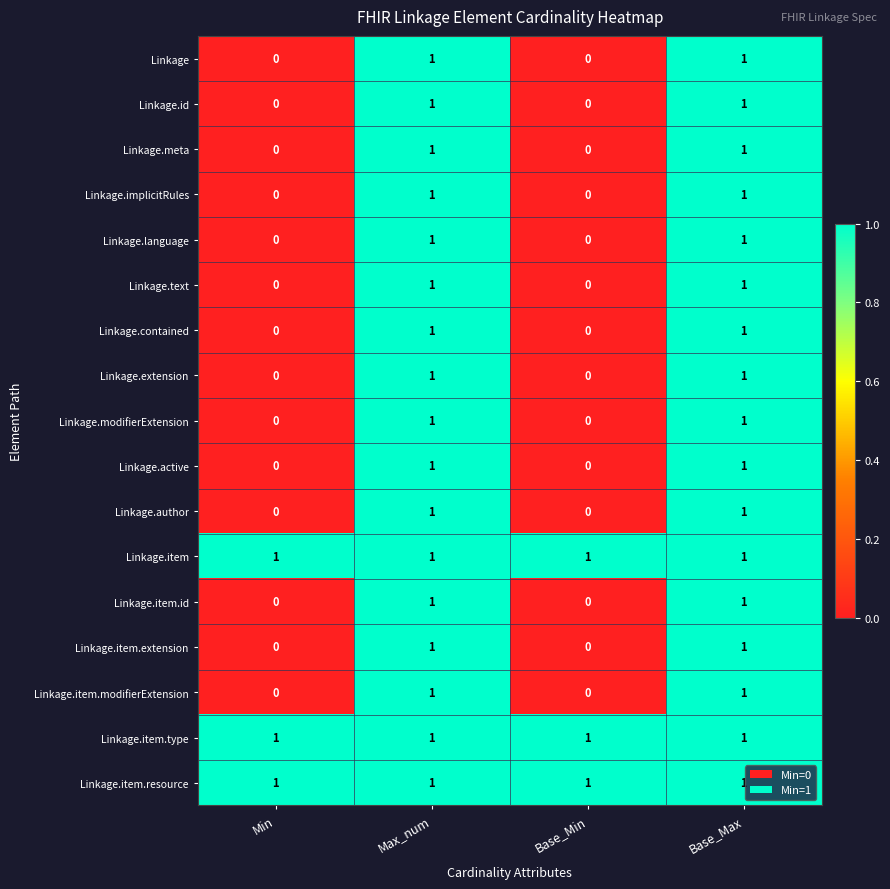

At how many categories does at least one series exceed 0?

4